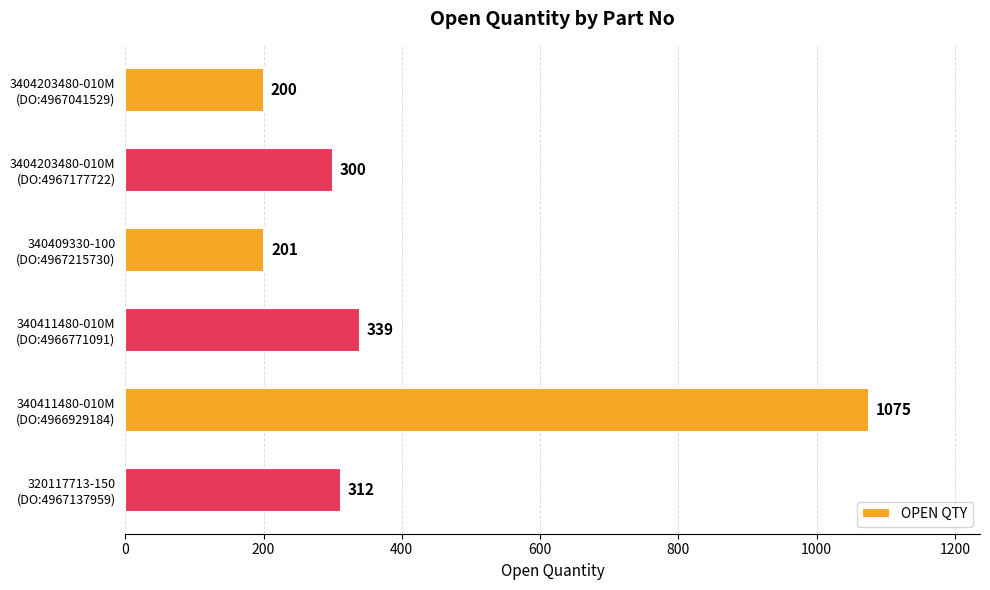

What is the difference between the maximum and minimum values?

875